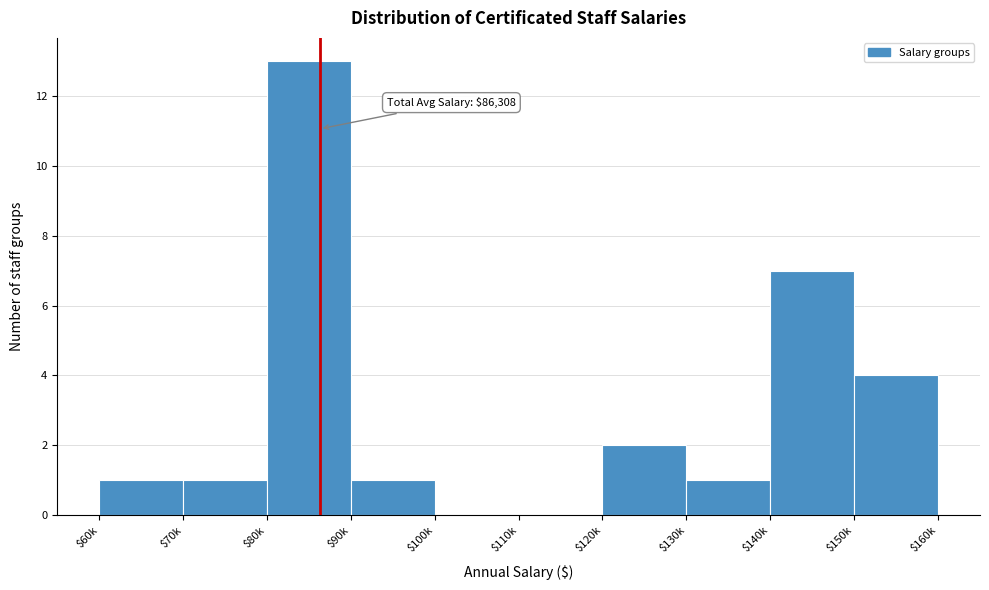

The chart shows a value of 10 at $140k. True or false?

False